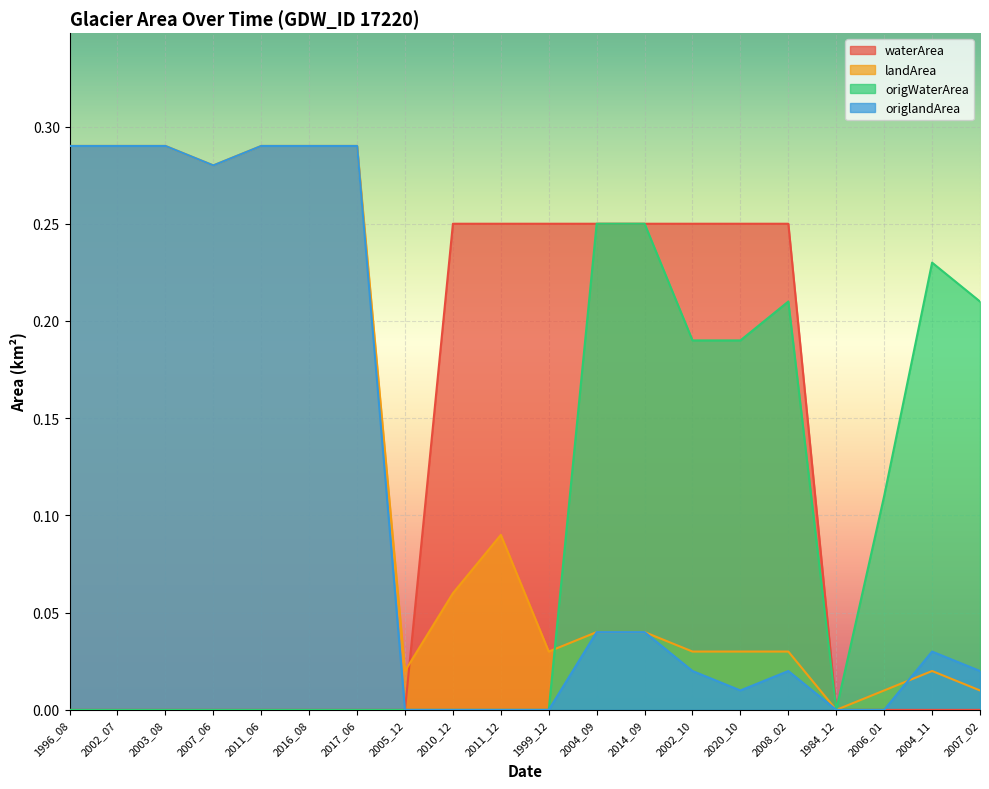

Reading left to right, extract all data points from this chart.

waterArea: 1996_08=0.0	2002_07=0.0	2003_08=0.0	2007_06=0.0	2011_06=0.0	2016_08=0.0	2017_06=0.0	2005_12=0.0	2010_12=0.2	2011_12=0.2	1999_12=0.2	2004_09=0.2	2014_09=0.2	2002_10=0.2	2020_10=0.2	2008_02=0.2	1984_12=0.0	2006_01=0.0	2004_11=0.0	2007_02=0.0
landArea: 1996_08=0.3	2002_07=0.3	2003_08=0.3	2007_06=0.3	2011_06=0.3	2016_08=0.3	2017_06=0.3	2005_12=0.0	2010_12=0.1	2011_12=0.1	1999_12=0.0	2004_09=0.0	2014_09=0.0	2002_10=0.0	2020_10=0.0	2008_02=0.0	1984_12=0.0	2006_01=0.0	2004_11=0.0	2007_02=0.0
origWaterArea: 1996_08=0.0	2002_07=0.0	2003_08=0.0	2007_06=0.0	2011_06=0.0	2016_08=0.0	2017_06=0.0	2005_12=0.0	2010_12=0.0	2011_12=0.0	1999_12=0.0	2004_09=0.2	2014_09=0.2	2002_10=0.2	2020_10=0.2	2008_02=0.2	1984_12=0.0	2006_01=0.1	2004_11=0.2	2007_02=0.2
origlandArea: 1996_08=0.3	2002_07=0.3	2003_08=0.3	2007_06=0.3	2011_06=0.3	2016_08=0.3	2017_06=0.3	2005_12=0.0	2010_12=0.0	2011_12=0.0	1999_12=0.0	2004_09=0.0	2014_09=0.0	2002_10=0.0	2020_10=0.0	2008_02=0.0	1984_12=0.0	2006_01=0.0	2004_11=0.0	2007_02=0.0